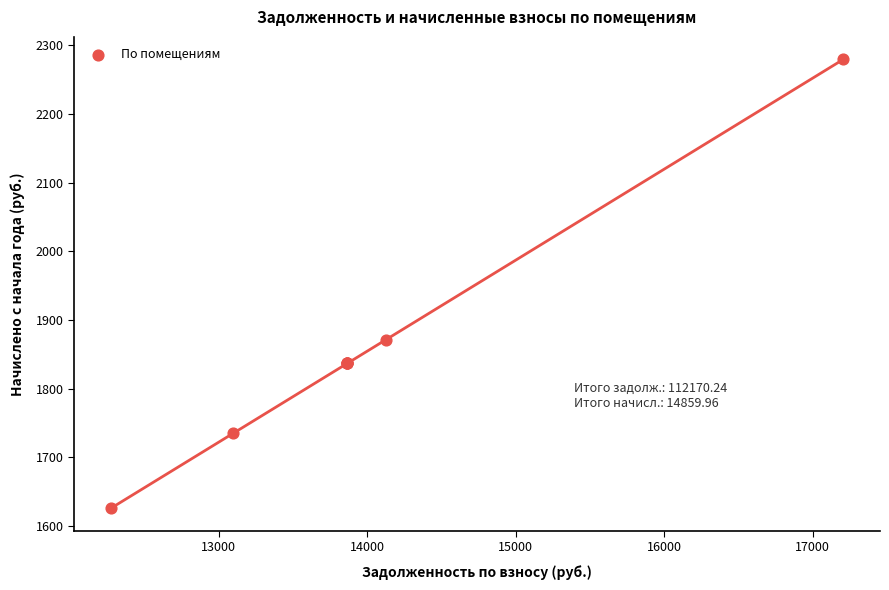

What Y value in the scatter plot is closest to 1952?

1871.1